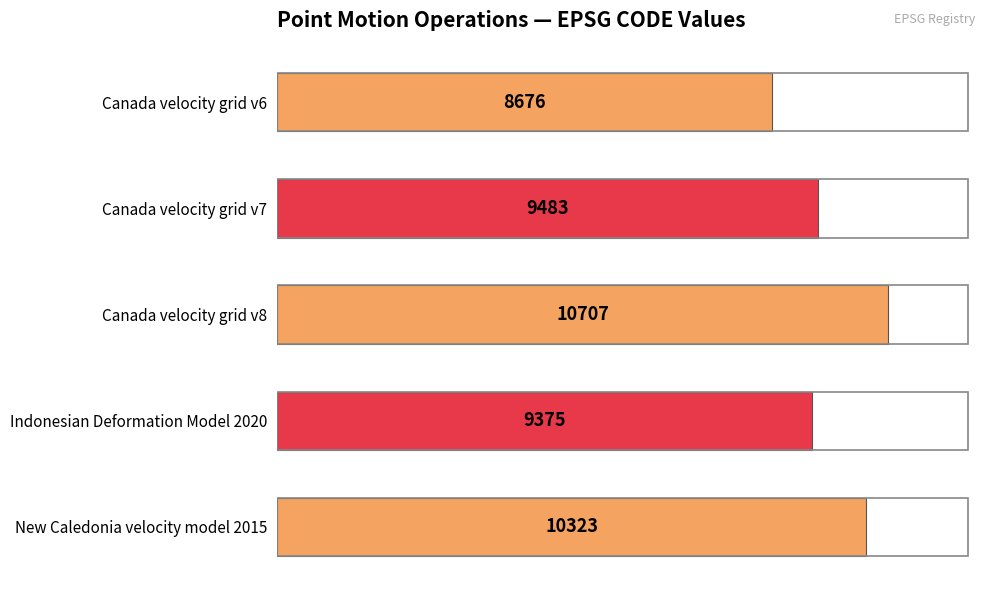

The value at Indonesian Deformation Model 2020 is 9375. True or false?

True